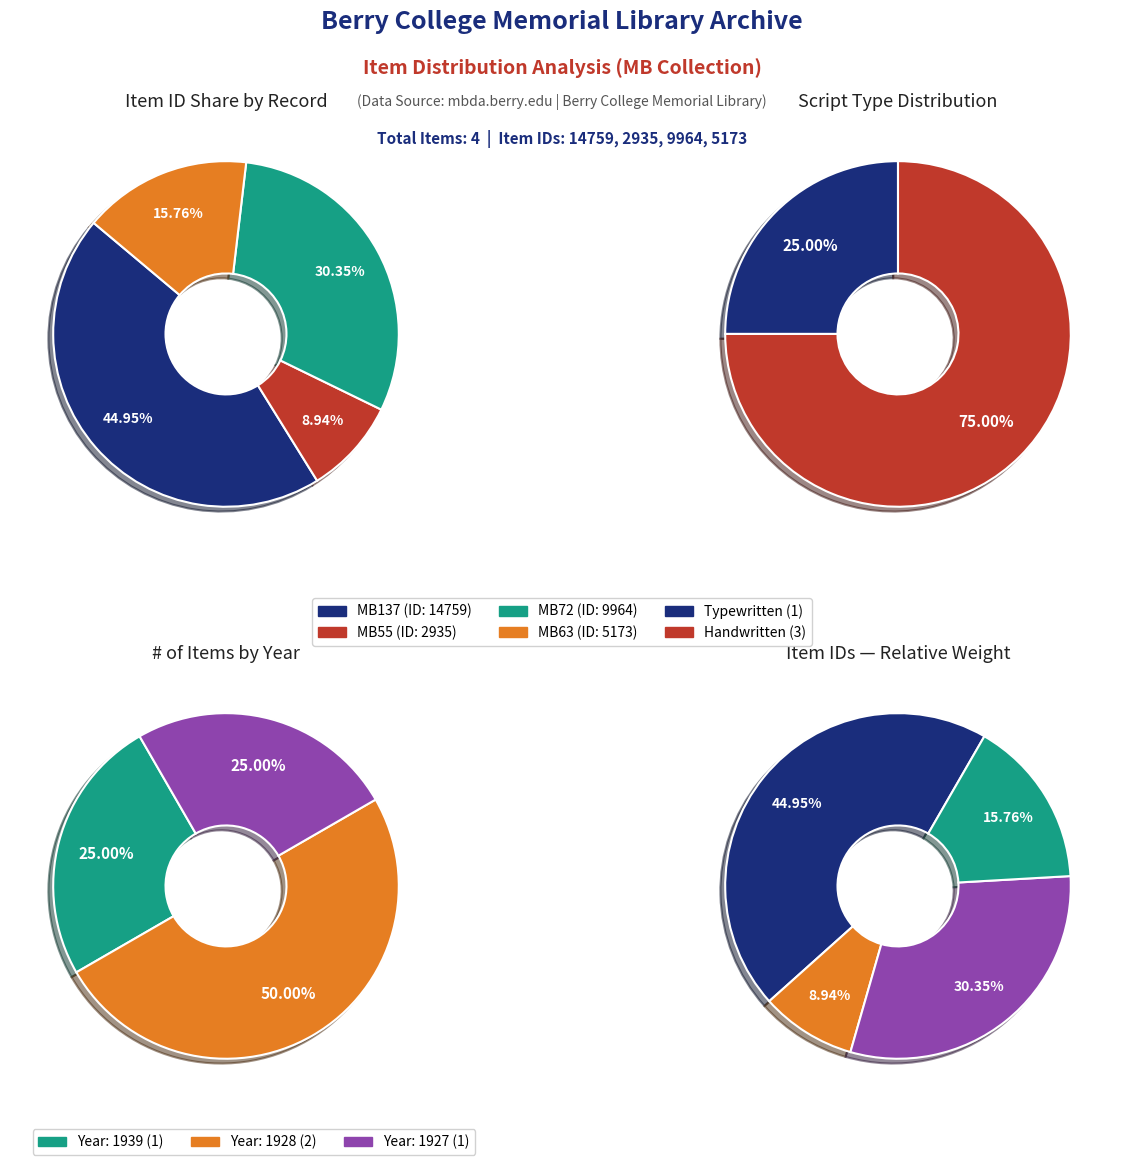

What percentage is the MB55_1_5_001 slice, to the nearest percent?

9%